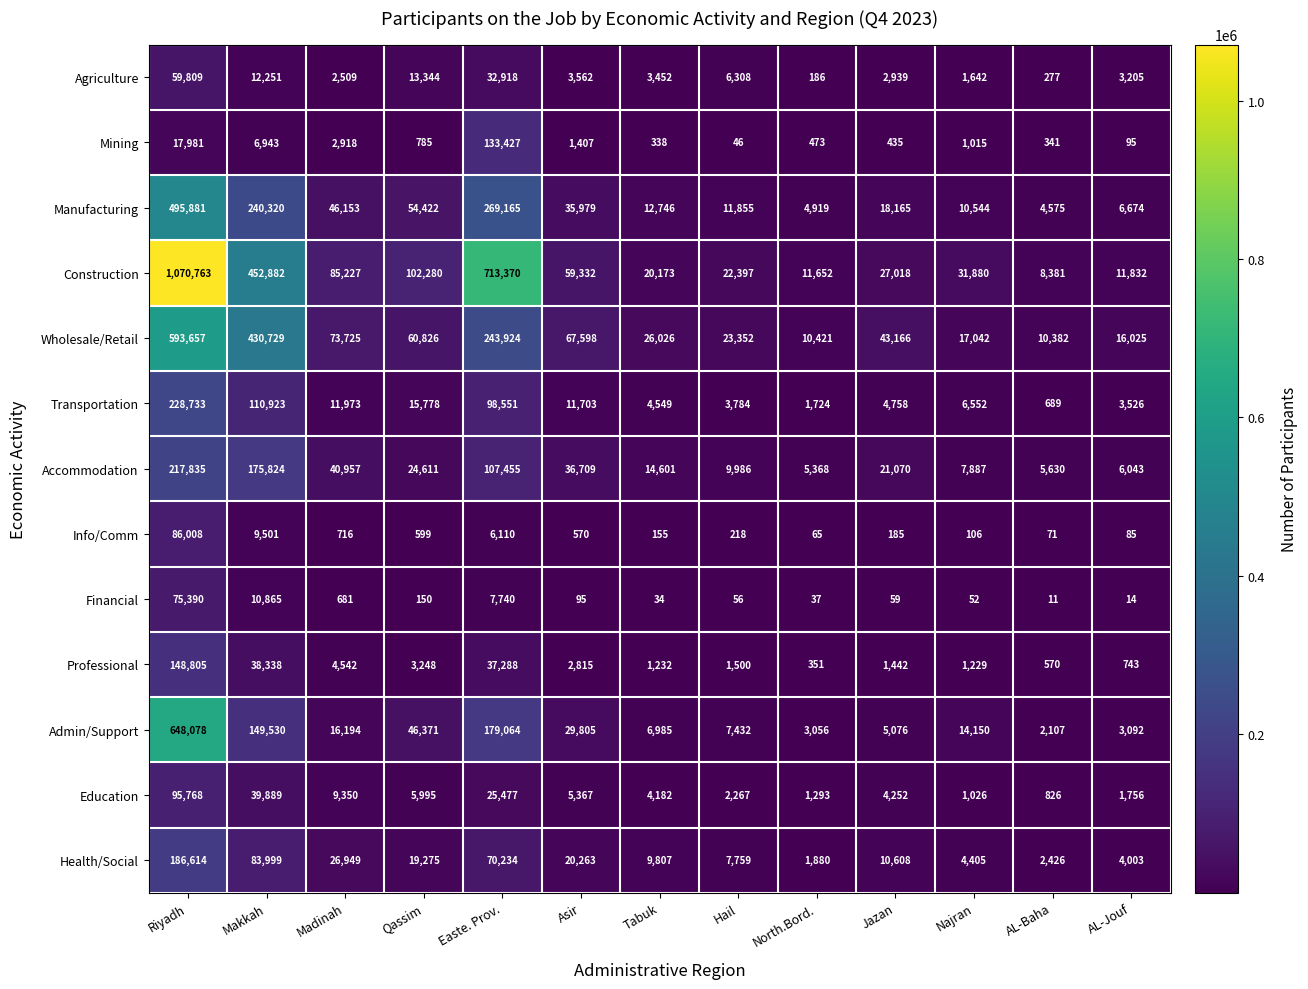

Which series has the widest spread of values?

Construction